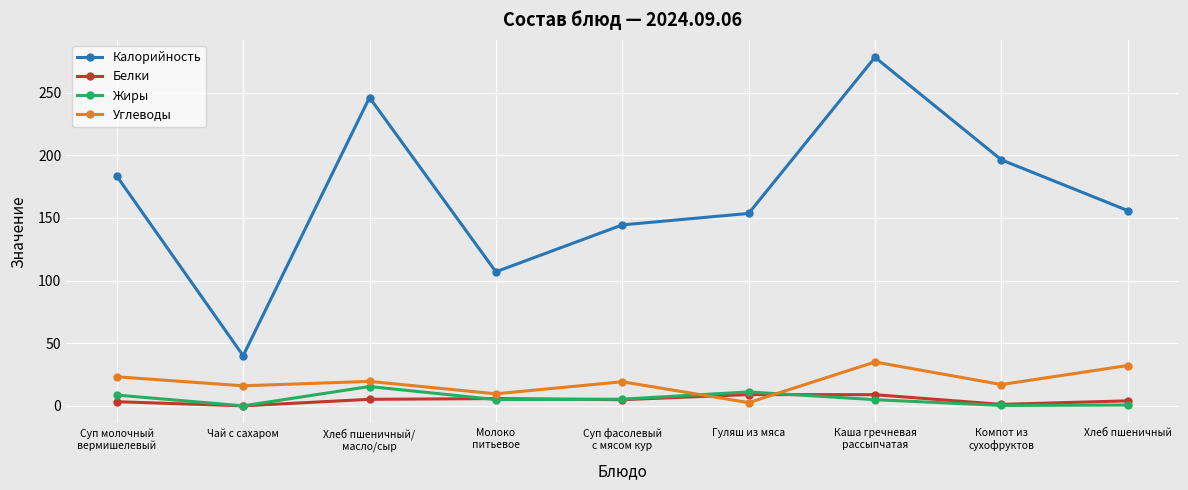

How many interior local peaks does the Калорийность series have?

2